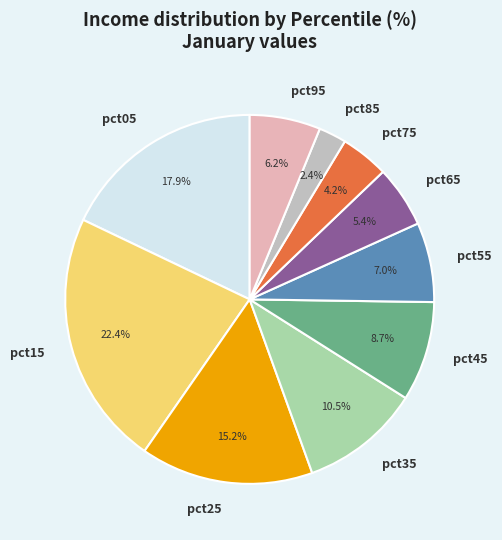

Which has a higher value, pct95 or pct15?

pct15